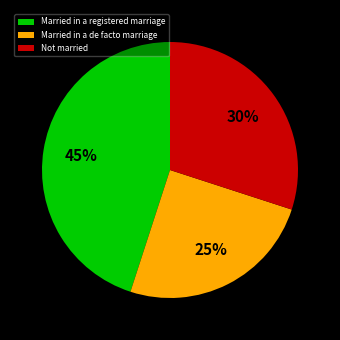

Which has a higher value, Married in a de facto marriage or Not married?

Not married